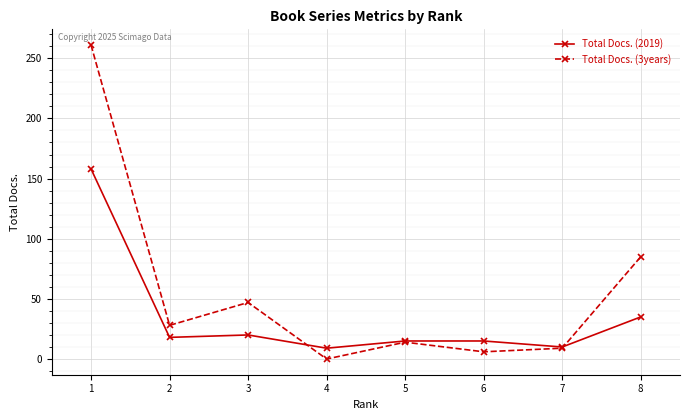

How many interior local peaks does the Total Docs. (3years) series have?

2